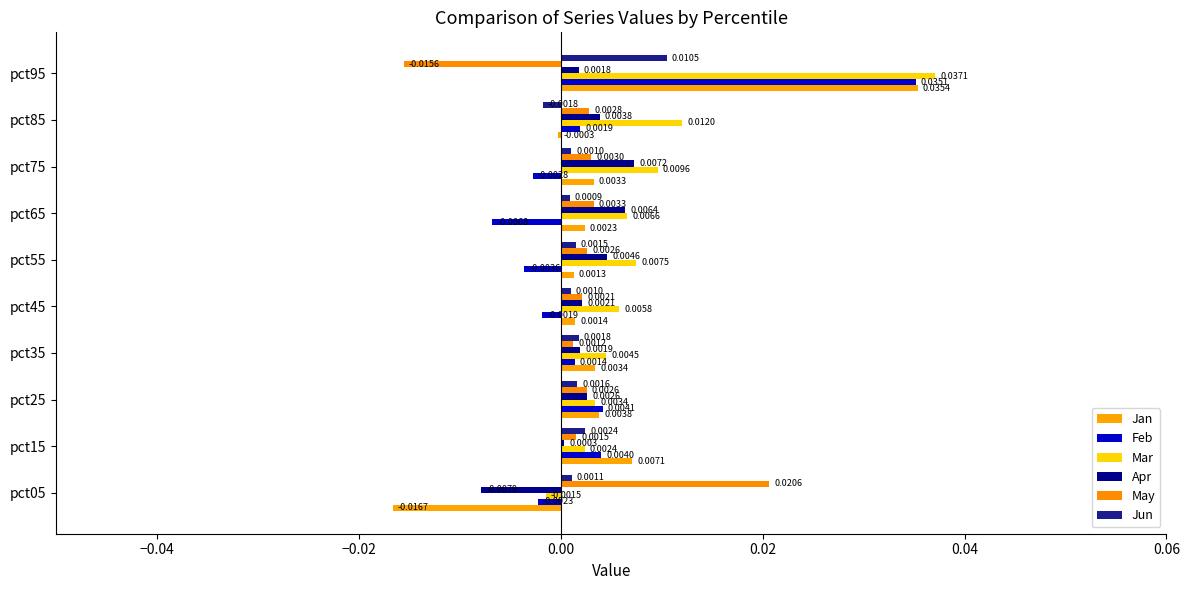

Which series has the largest total across all categories?

Mar